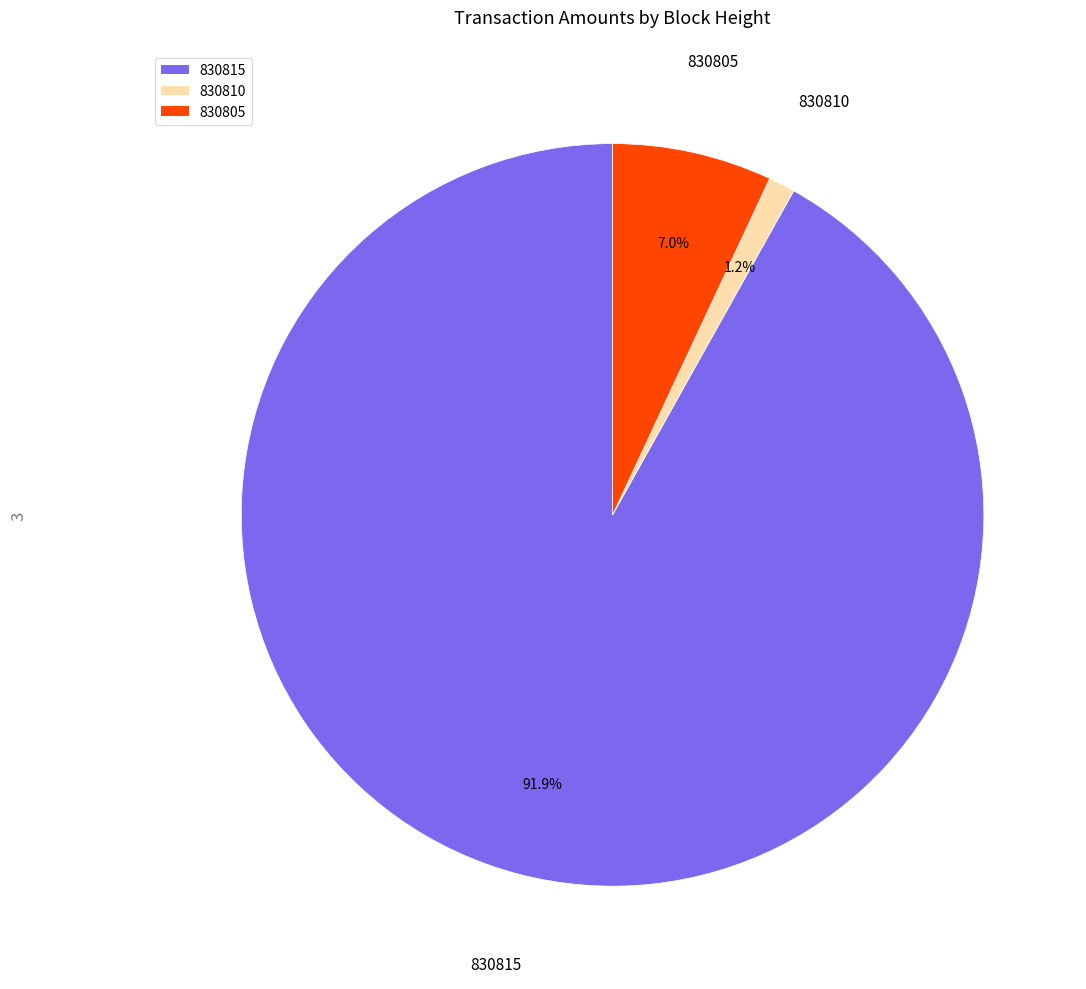

To the nearest percent, what is the average slice percentage?

33%